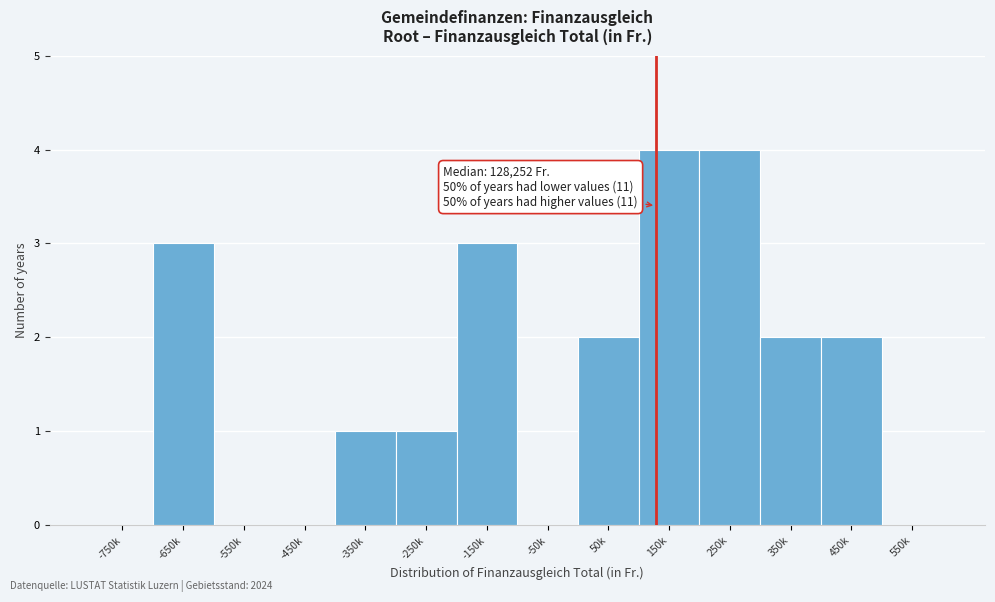

Reading right to left, transcribe all the data shown in this chart.

550k=0	450k=2	350k=2	250k=4	150k=4	50k=2	-50k=0	-150k=3	-250k=1	-350k=1	-450k=0	-550k=0	-650k=3	-750k=0